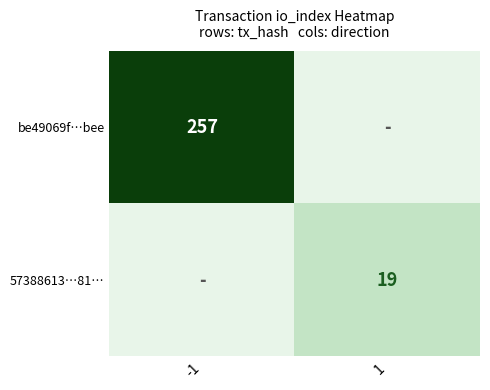

The value of 57388613…81… at 1 is 19. True or false?

True